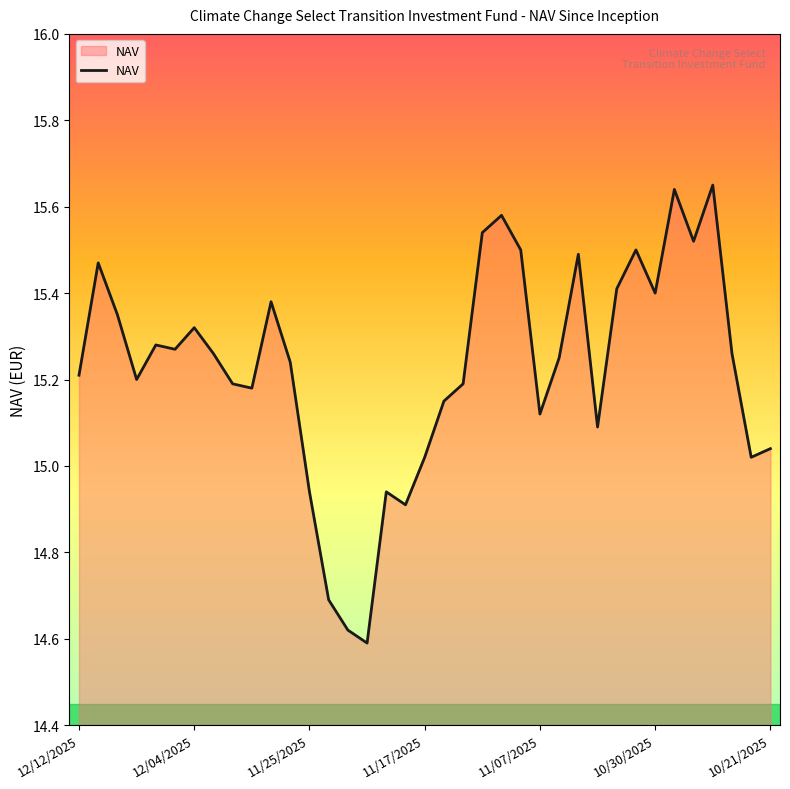

What is the difference between the maximum and minimum values?

1.1